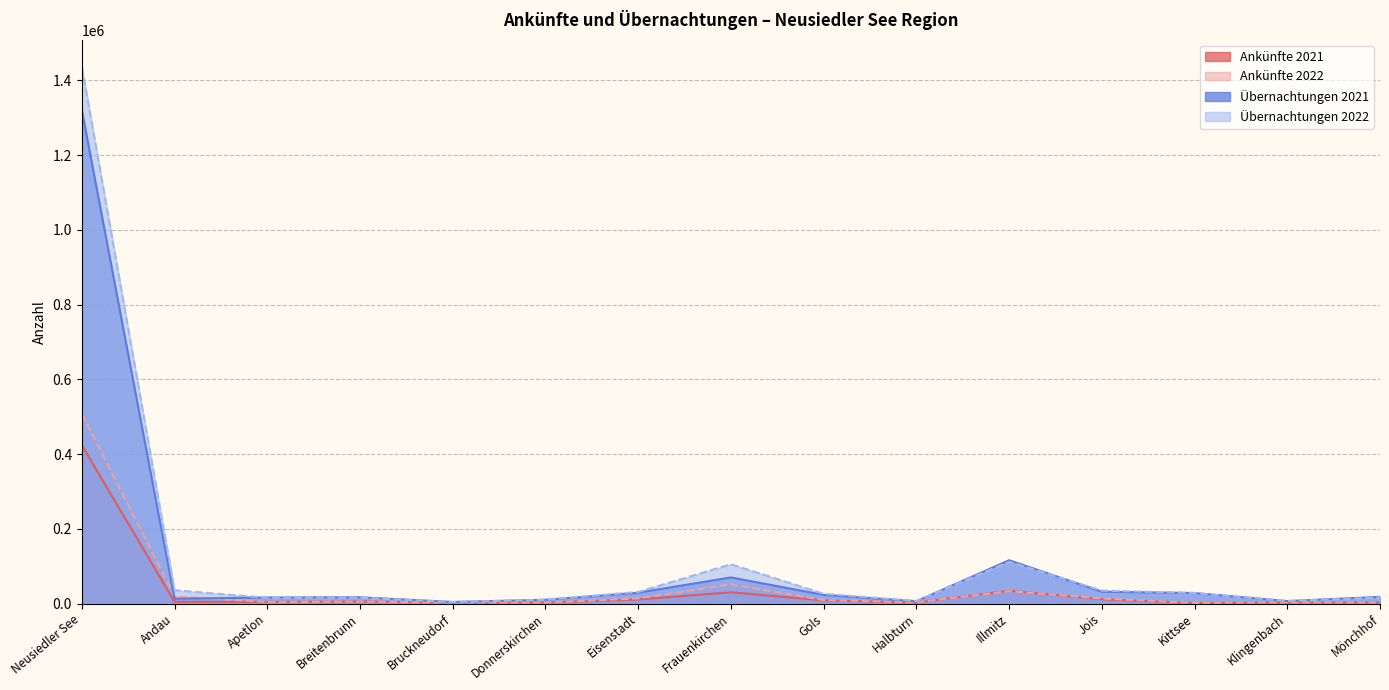

What is the value of the Ankünfte 2021 point at the 7th from the left?

11104